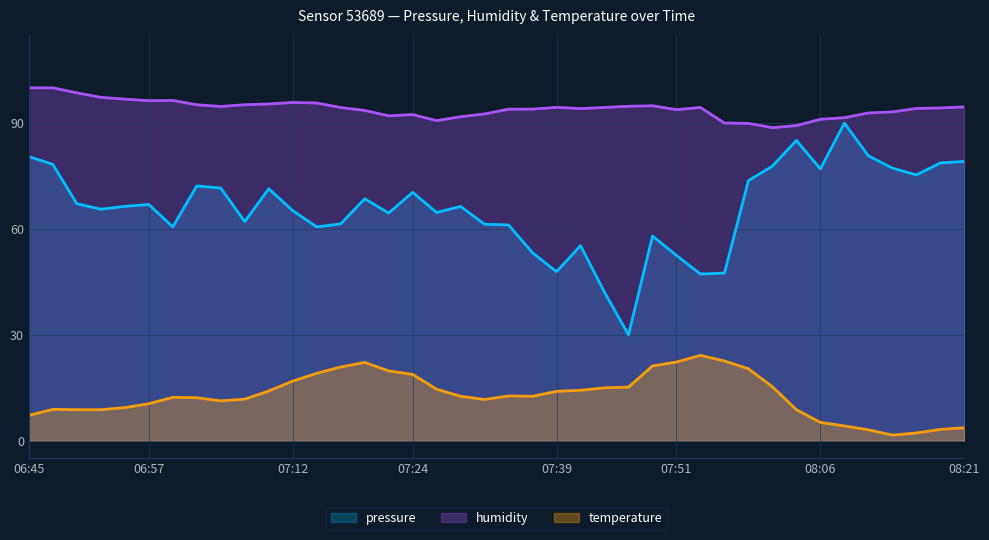

Reading right to left, transcribe all the data shown in this chart.

pressure: 79.1	78.7	75.3	77.3	80.7	90.0	77.0	85.1	77.8	73.7	47.5	47.2	52.5	58.0	30.0	42.1	55.3	47.9	53.2	61.1	61.4	66.4	64.7	70.4	64.5	68.6	61.4	60.6	65.2	71.4	62.1	71.6	72.2	60.6	66.9	66.4	65.6	67.2	78.3	80.5
humidity: 94.6	94.3	94.2	93.2	92.9	91.5	91.1	89.3	88.7	89.9	90.0	94.4	93.8	94.9	94.8	94.4	94.1	94.5	94.0	94.0	92.6	91.8	90.7	92.4	92.1	93.6	94.4	95.7	95.8	95.4	95.2	94.7	95.2	96.4	96.3	96.8	97.3	98.6	100.0	100.0
temperature: 3.7	3.2	2.2	1.6	3.1	4.2	5.2	8.8	15.3	20.4	22.6	24.2	22.3	21.2	15.2	15.0	14.3	14.0	12.6	12.7	11.7	12.6	14.6	18.8	19.8	22.2	20.9	19.1	16.9	14.1	11.8	11.3	12.2	12.3	10.5	9.4	8.8	8.8	8.9	7.2